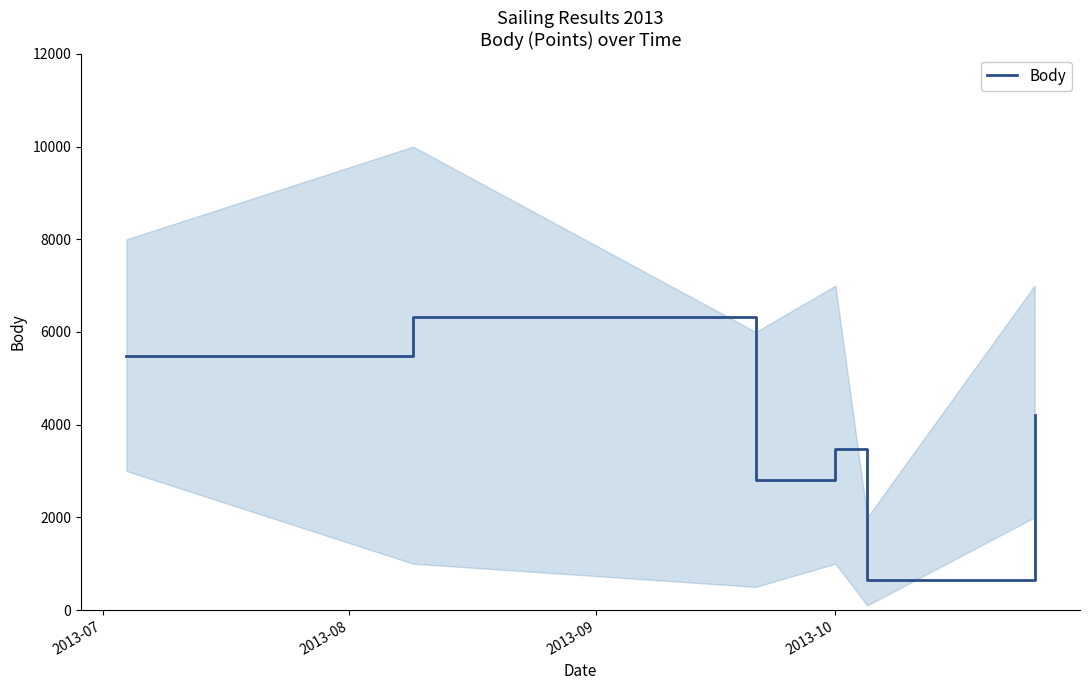

What is the maximum value for Body?

6331